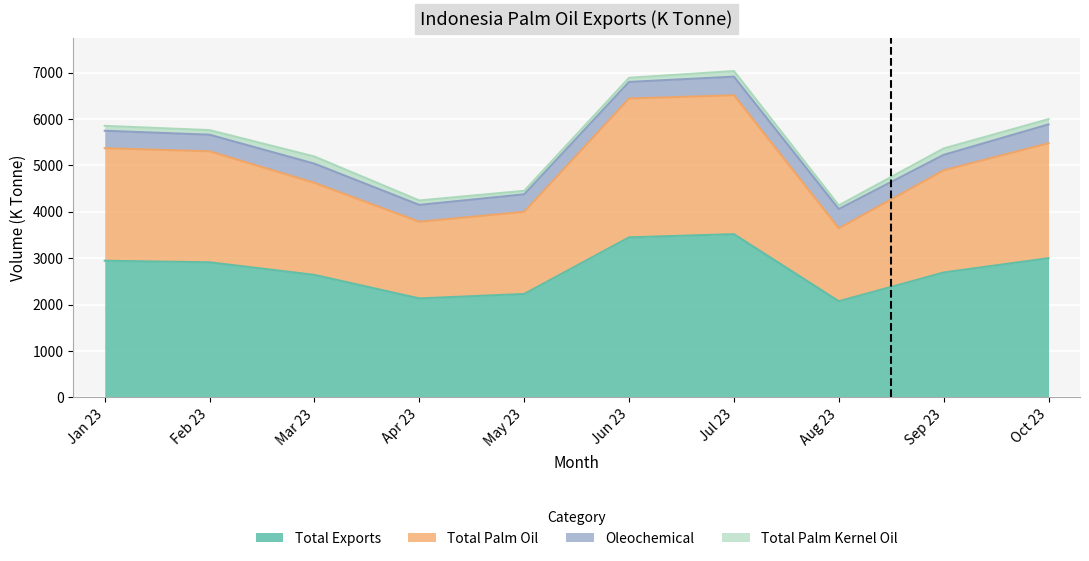

At which label does Total Palm Oil first exceed 5303?

Jan 23